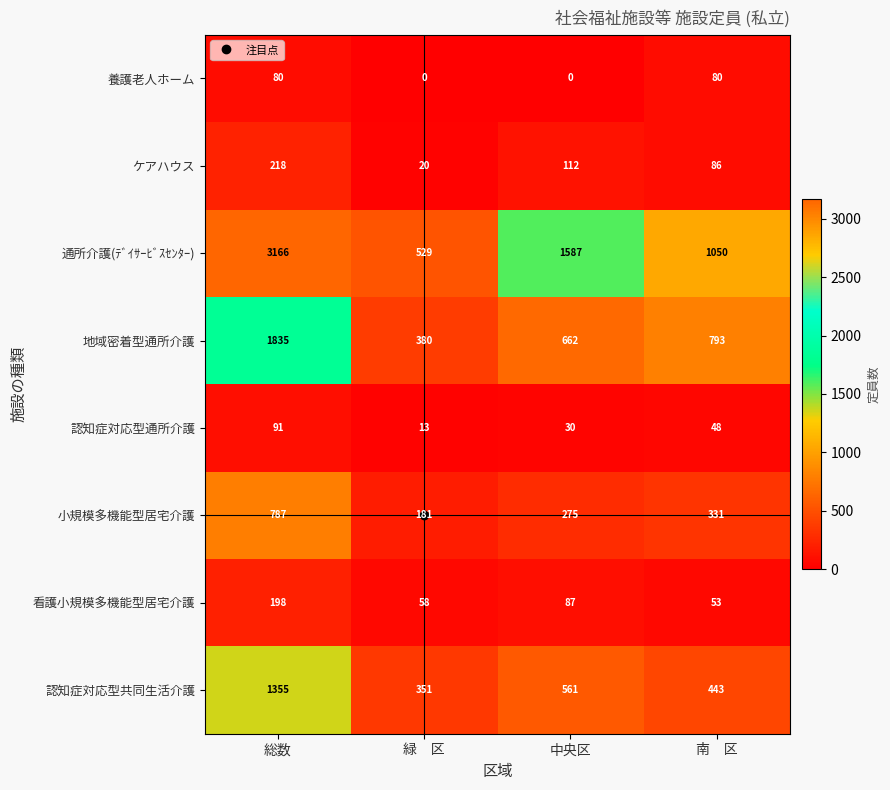

Which label corresponds to the largest value in the chart?

総数